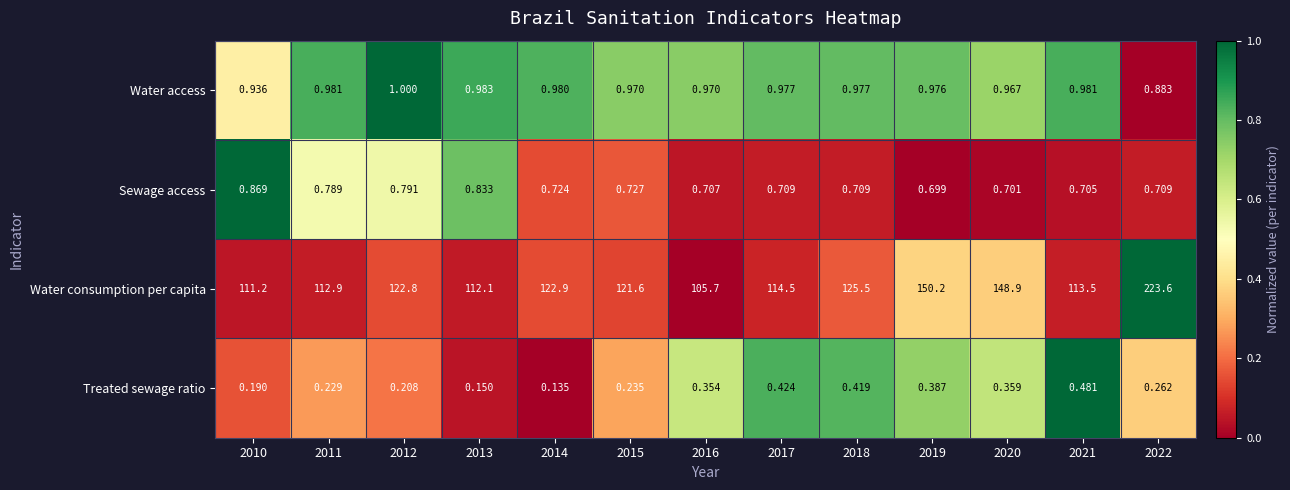

How many data points in Water consumption per capita are above 121?

7